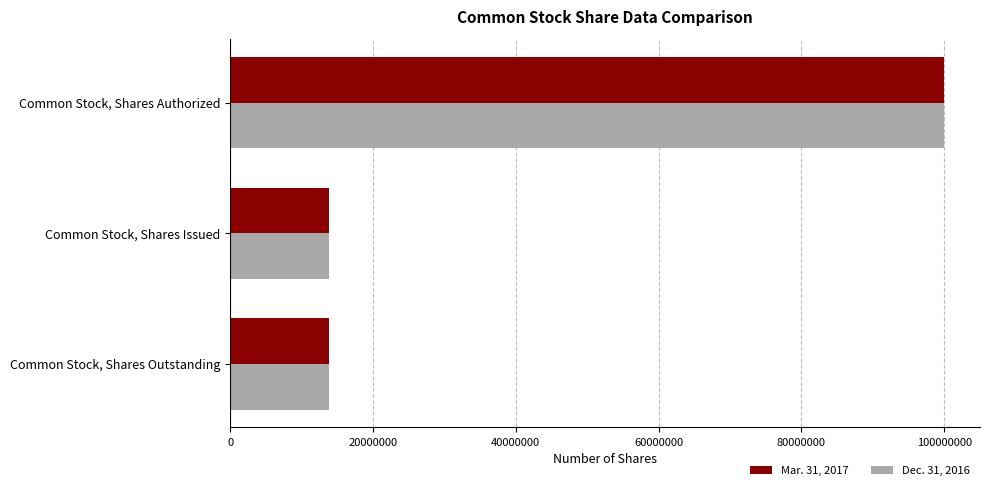

What is the maximum value shown in the chart?

100000000